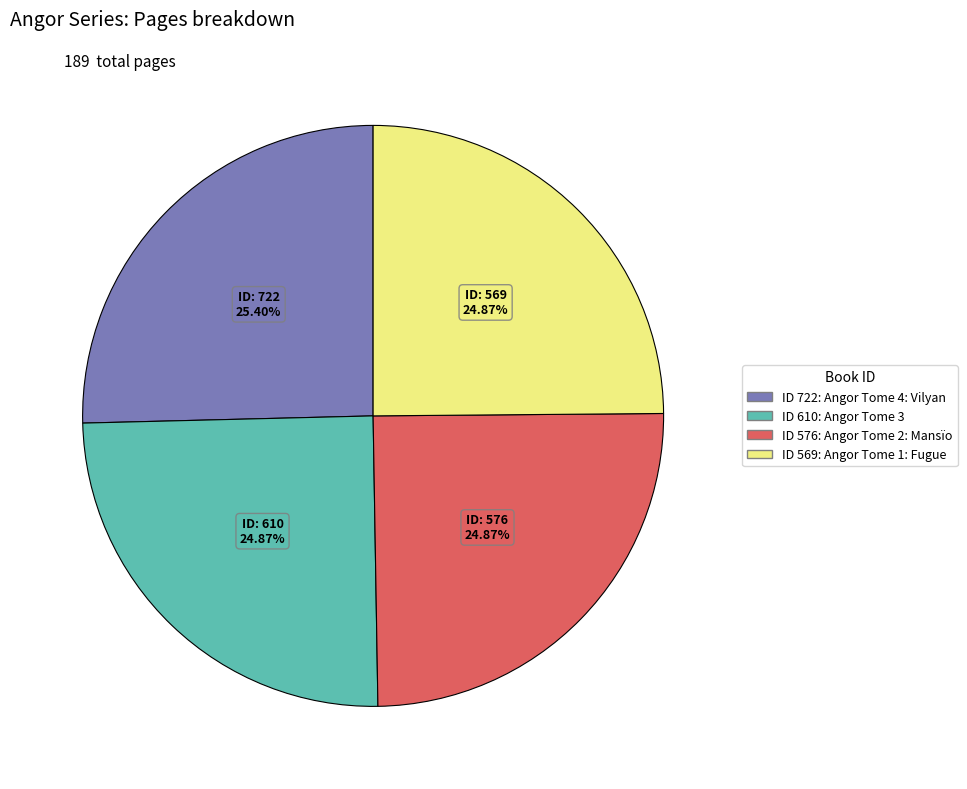

Is there any slice that represents more than half of the pie?

No